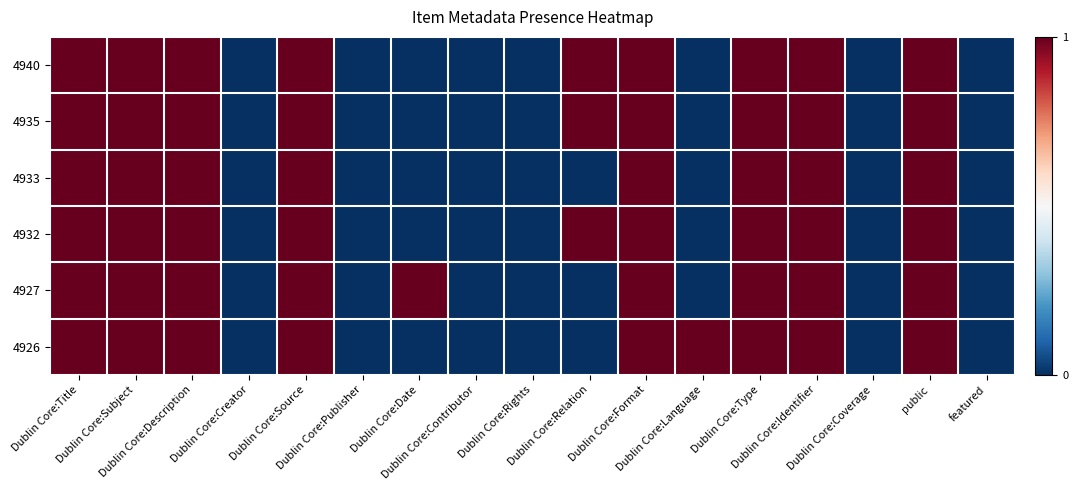

Reading left to right, what are all the values shown in this chart?

4940: Dublin Core:Title=1	Dublin Core:Subject=1	Dublin Core:Description=1	Dublin Core:Creator=0	Dublin Core:Source=1	Dublin Core:Publisher=0	Dublin Core:Date=0	Dublin Core:Contributor=0	Dublin Core:Rights=0	Dublin Core:Relation=1	Dublin Core:Format=1	Dublin Core:Language=0	Dublin Core:Type=1	Dublin Core:Identifier=1	Dublin Core:Coverage=0	public=1	featured=0
4935: Dublin Core:Title=1	Dublin Core:Subject=1	Dublin Core:Description=1	Dublin Core:Creator=0	Dublin Core:Source=1	Dublin Core:Publisher=0	Dublin Core:Date=0	Dublin Core:Contributor=0	Dublin Core:Rights=0	Dublin Core:Relation=1	Dublin Core:Format=1	Dublin Core:Language=0	Dublin Core:Type=1	Dublin Core:Identifier=1	Dublin Core:Coverage=0	public=1	featured=0
4933: Dublin Core:Title=1	Dublin Core:Subject=1	Dublin Core:Description=1	Dublin Core:Creator=0	Dublin Core:Source=1	Dublin Core:Publisher=0	Dublin Core:Date=0	Dublin Core:Contributor=0	Dublin Core:Rights=0	Dublin Core:Relation=0	Dublin Core:Format=1	Dublin Core:Language=0	Dublin Core:Type=1	Dublin Core:Identifier=1	Dublin Core:Coverage=0	public=1	featured=0
4932: Dublin Core:Title=1	Dublin Core:Subject=1	Dublin Core:Description=1	Dublin Core:Creator=0	Dublin Core:Source=1	Dublin Core:Publisher=0	Dublin Core:Date=0	Dublin Core:Contributor=0	Dublin Core:Rights=0	Dublin Core:Relation=1	Dublin Core:Format=1	Dublin Core:Language=0	Dublin Core:Type=1	Dublin Core:Identifier=1	Dublin Core:Coverage=0	public=1	featured=0
4927: Dublin Core:Title=1	Dublin Core:Subject=1	Dublin Core:Description=1	Dublin Core:Creator=0	Dublin Core:Source=1	Dublin Core:Publisher=0	Dublin Core:Date=1	Dublin Core:Contributor=0	Dublin Core:Rights=0	Dublin Core:Relation=0	Dublin Core:Format=1	Dublin Core:Language=0	Dublin Core:Type=1	Dublin Core:Identifier=1	Dublin Core:Coverage=0	public=1	featured=0
4926: Dublin Core:Title=1	Dublin Core:Subject=1	Dublin Core:Description=1	Dublin Core:Creator=0	Dublin Core:Source=1	Dublin Core:Publisher=0	Dublin Core:Date=0	Dublin Core:Contributor=0	Dublin Core:Rights=0	Dublin Core:Relation=0	Dublin Core:Format=1	Dublin Core:Language=1	Dublin Core:Type=1	Dublin Core:Identifier=1	Dublin Core:Coverage=0	public=1	featured=0